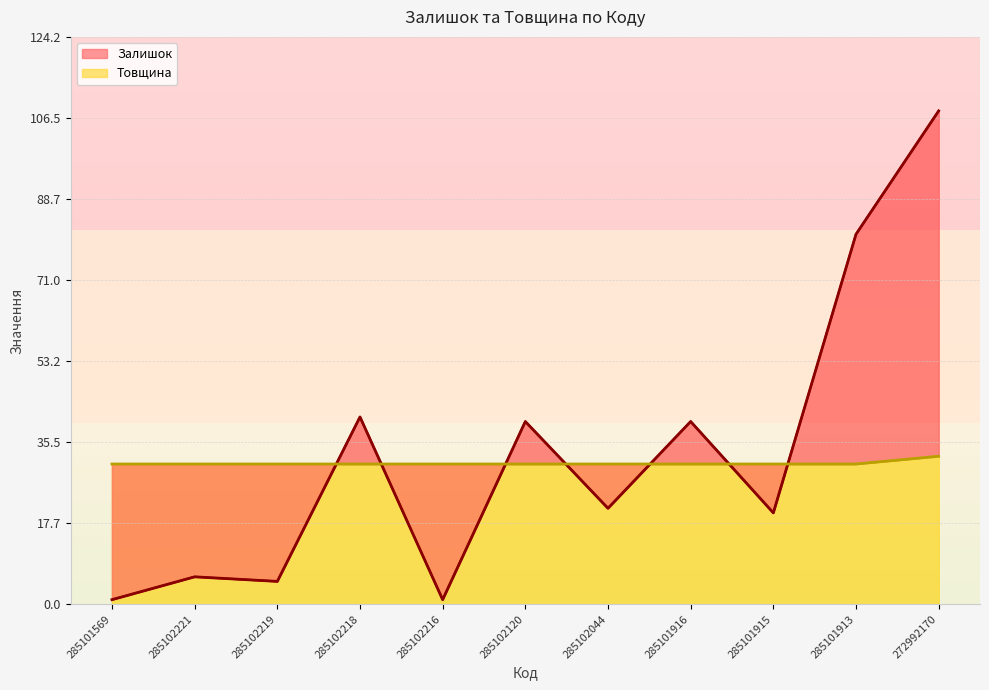

Rank the series by their maximum value, from highest to lowest.

Залишок (лінія), Товщина (лінія)